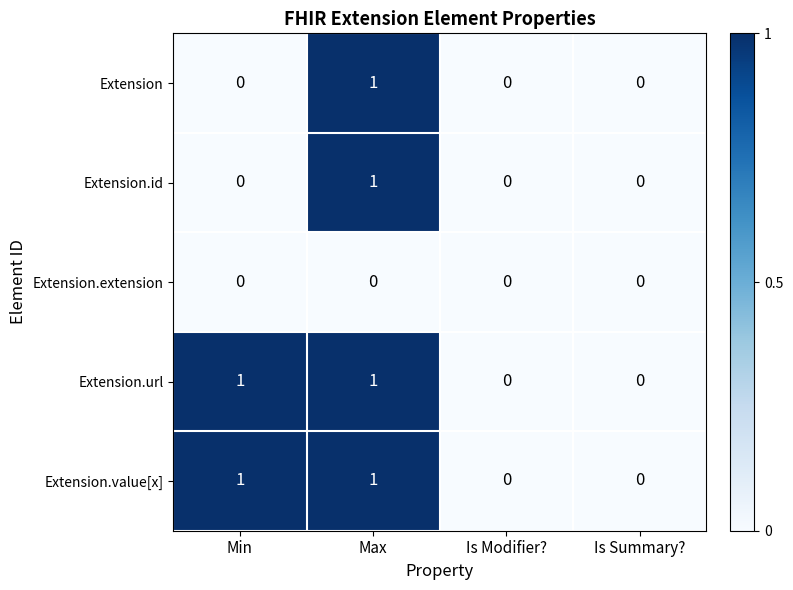

True or false: Extension.id has a value of 1 at Max.

True